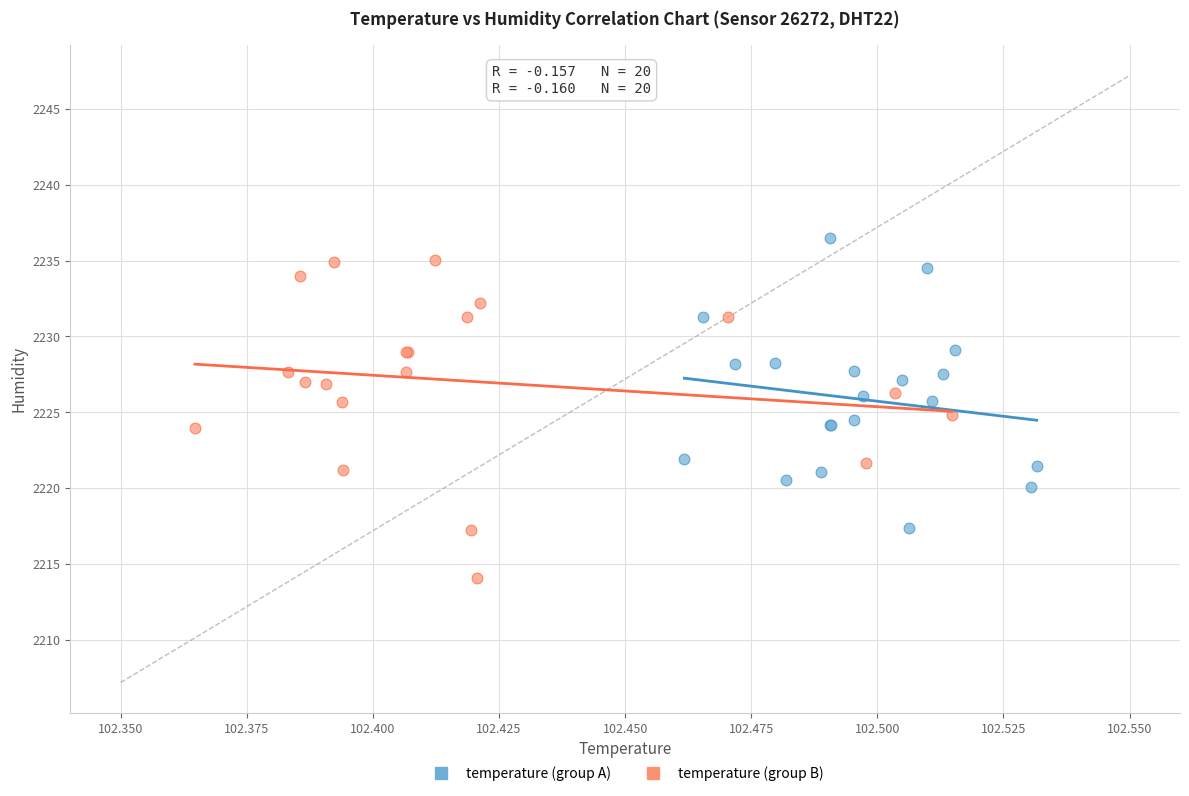

Which series reaches the minimum Y coordinate?

temperature (group B)